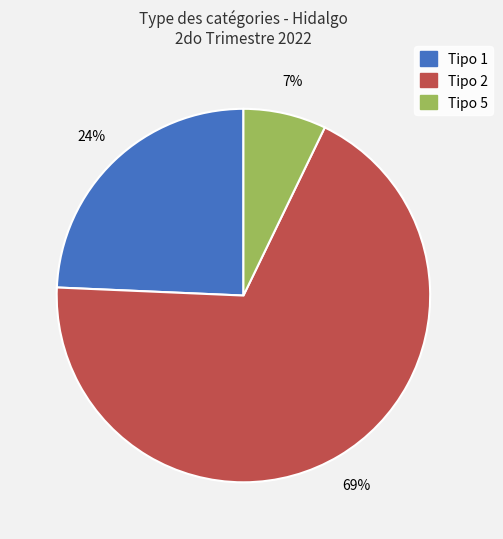

To the nearest percent, what is the average slice percentage?

33%